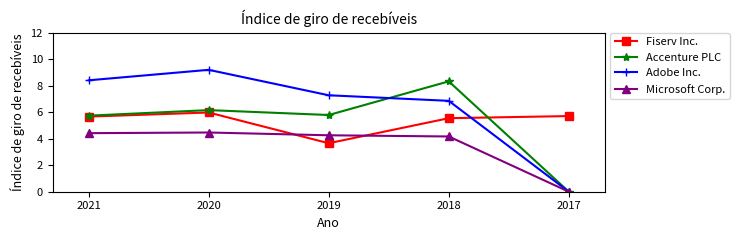

Does the chart have visible grid lines?

No